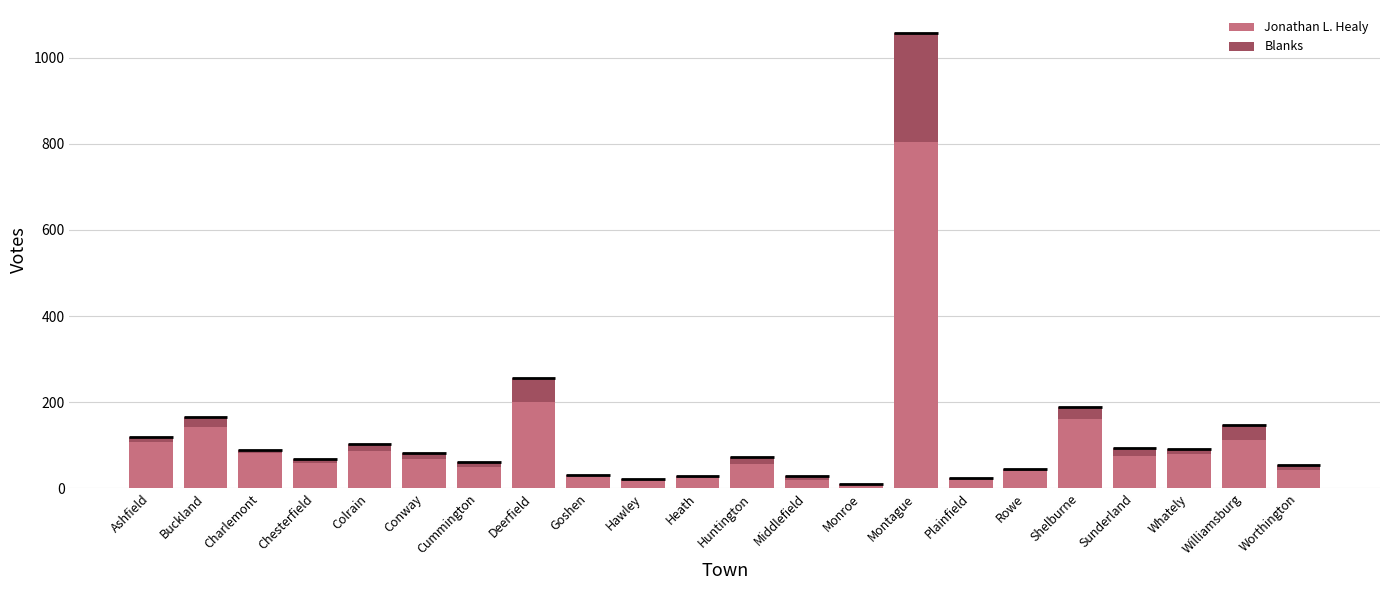

At which category is the sum across all series the highest?

Montague